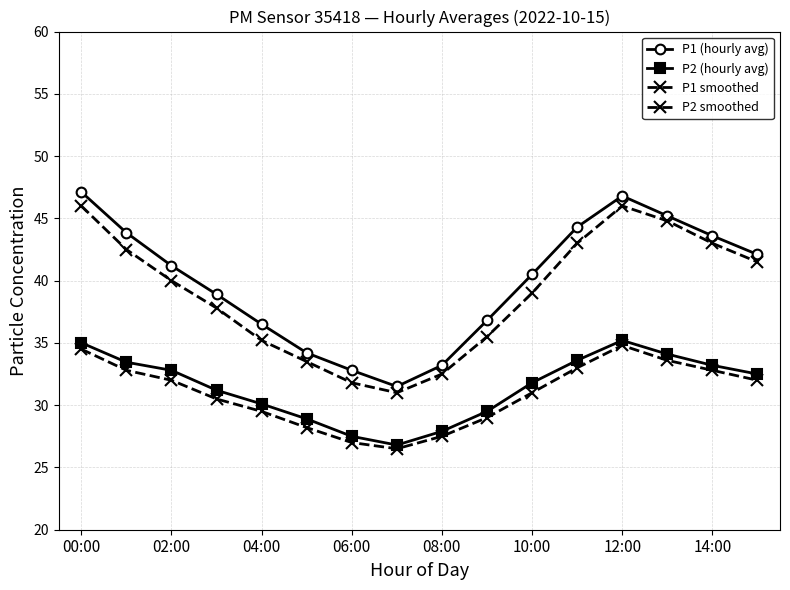

How many distinct data groups are displayed?

4